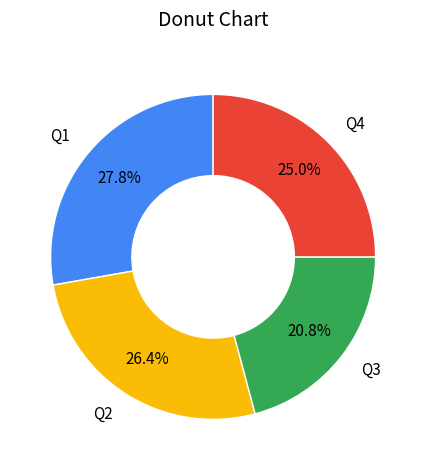

Which slice is the smallest?

Q3